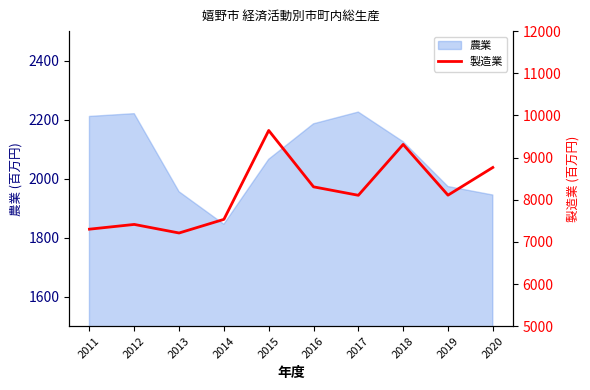

Which category has the highest value across all series?

2015